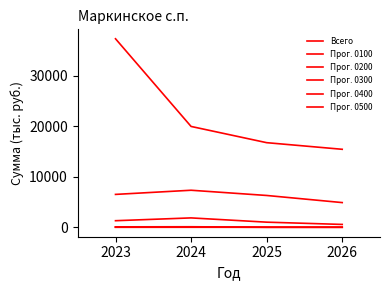

How many Прог. 0300 values are between 20 and 110?

4